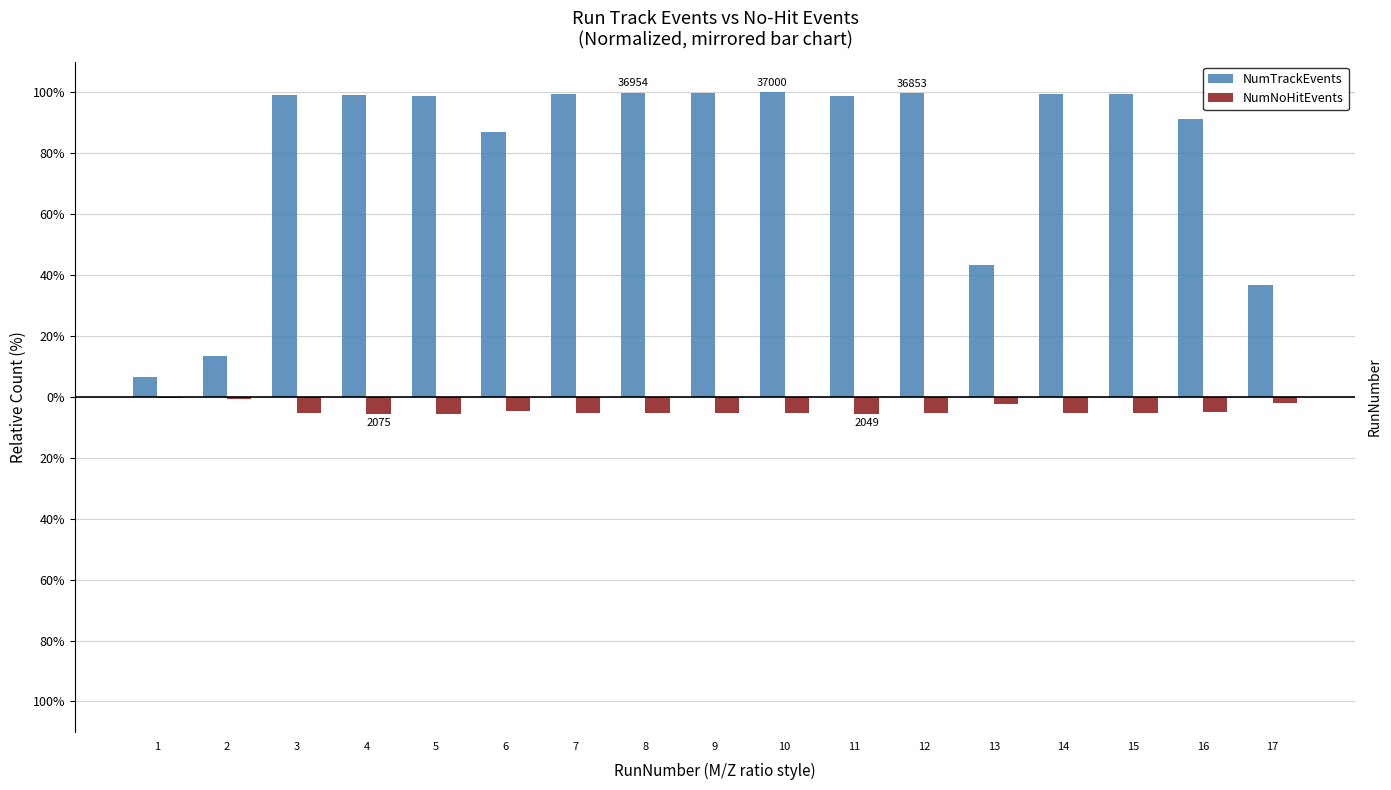

What are all the series names shown in the legend?

NumTrackEvents, NumNoHitEvents